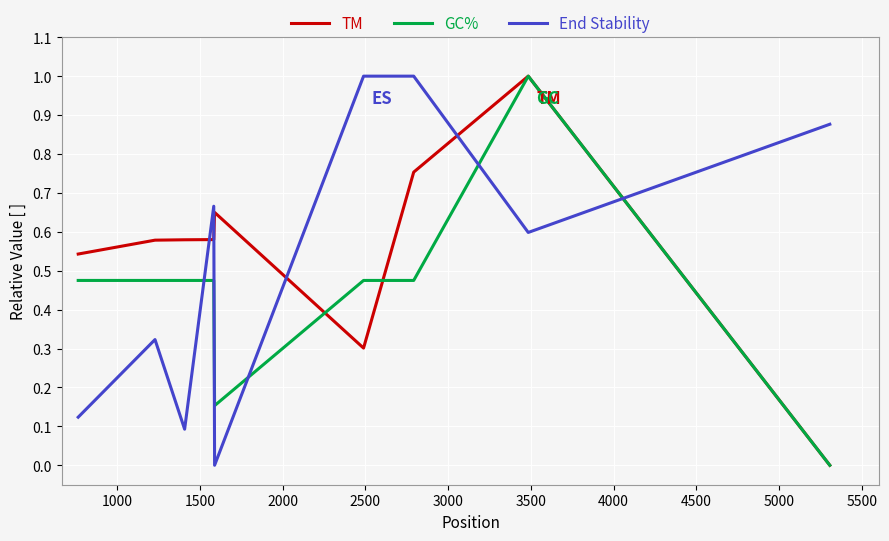

How many times do TM and End Stability cross each other?

5